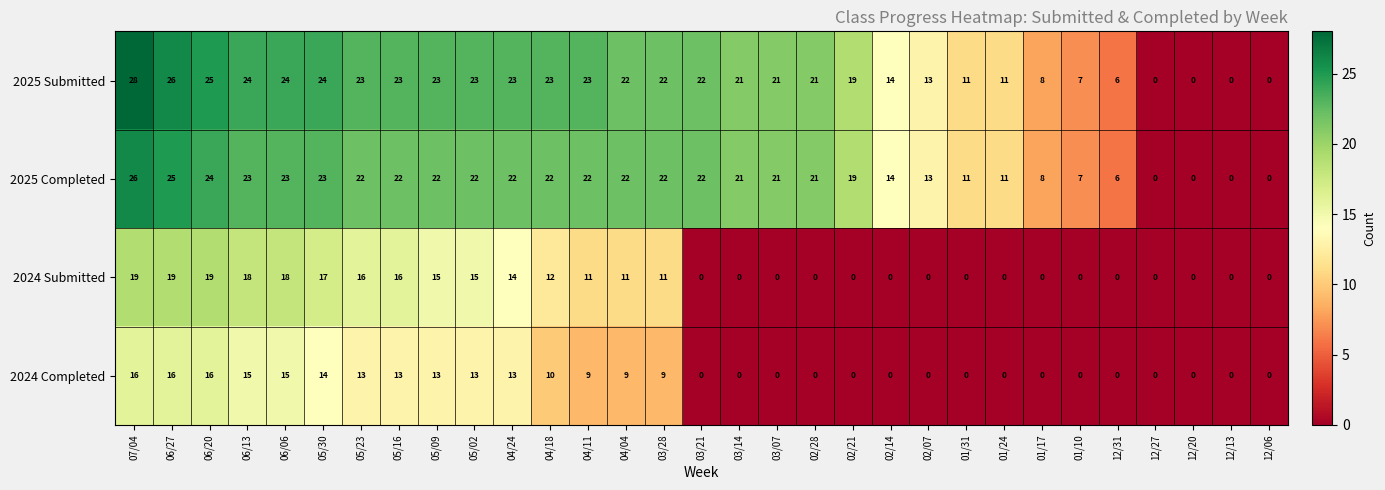

Rank the series at 07/04 from highest to lowest value.

2025 Submitted, 2025 Completed, 2024 Submitted, 2024 Completed